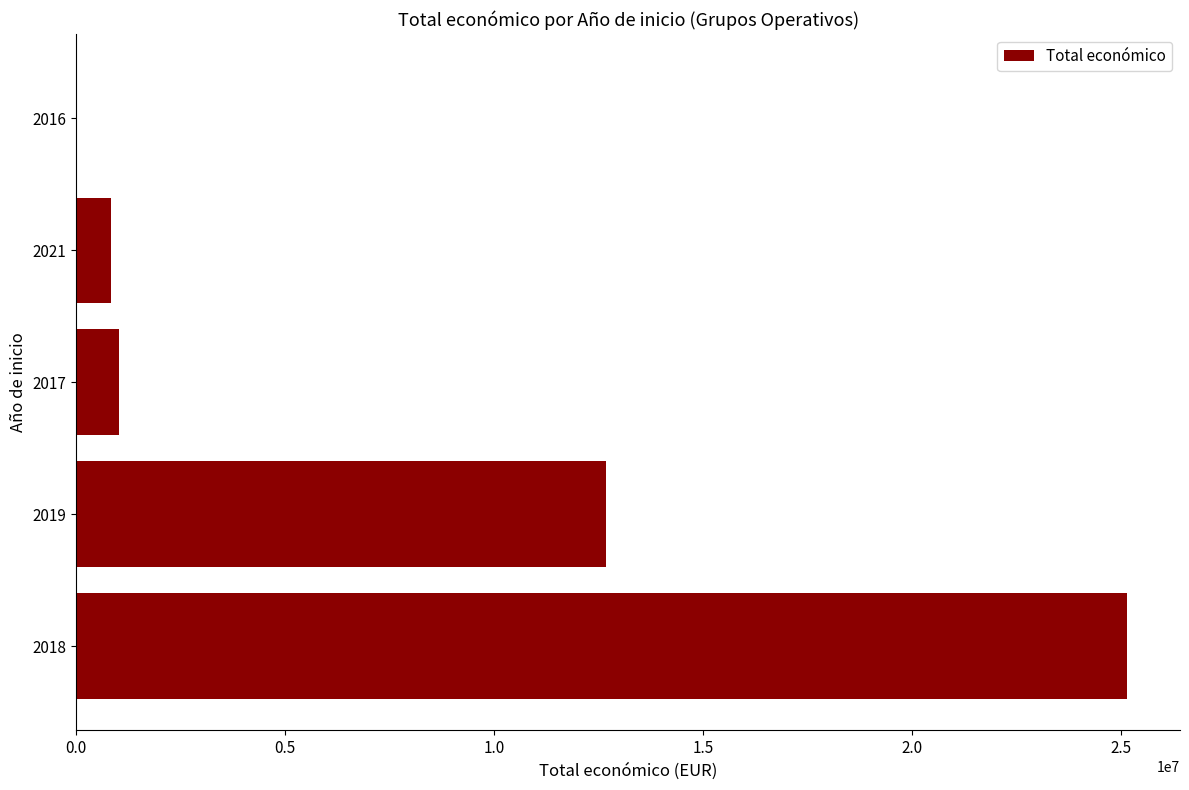

How many distinct data groups are displayed?

1